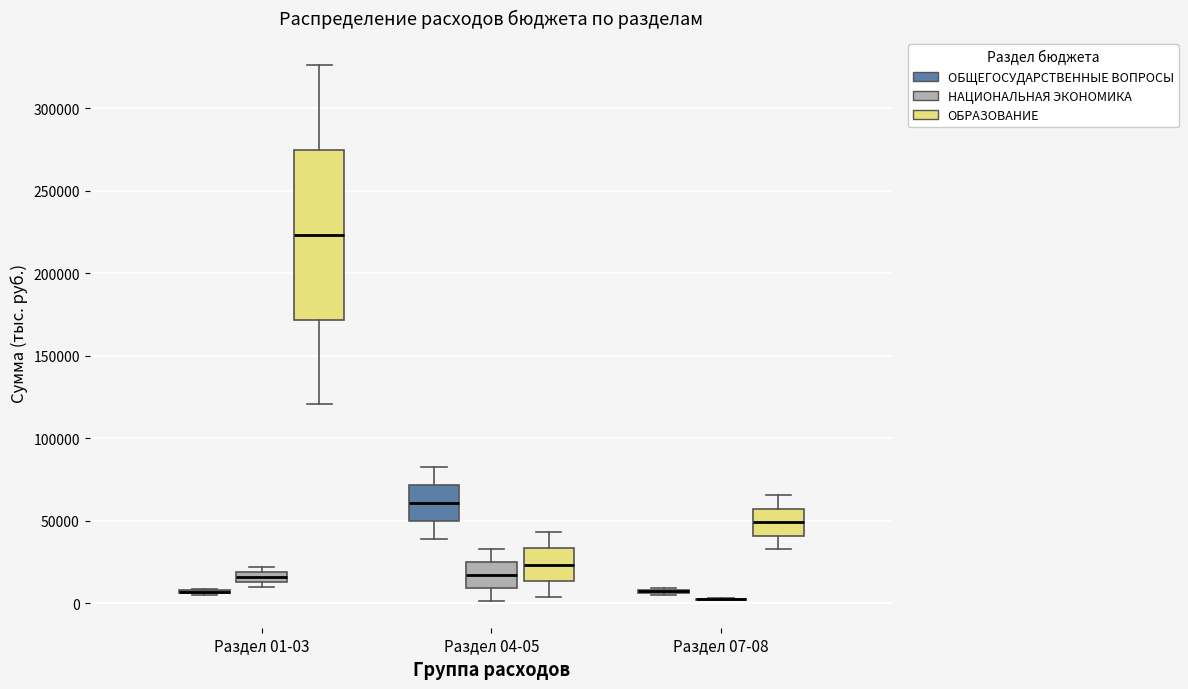

Comparing the boxes themselves (not the whiskers), which one is the tallest?

Раздел 01-03 (ОБРАЗОВАНИЕ)